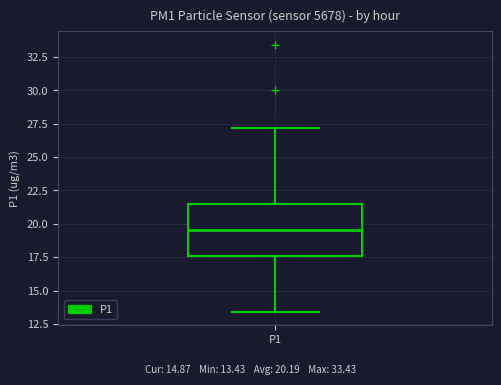

Transcribe this box plot: give where the median line is, the range the box spans, and where the two whiskers end, as read against the y-axis. The values are not printed on the chart, so give them approximately, as read against the axis.

median 19.5, box 17.5 to 21.5, whiskers 13.5 to 27.0